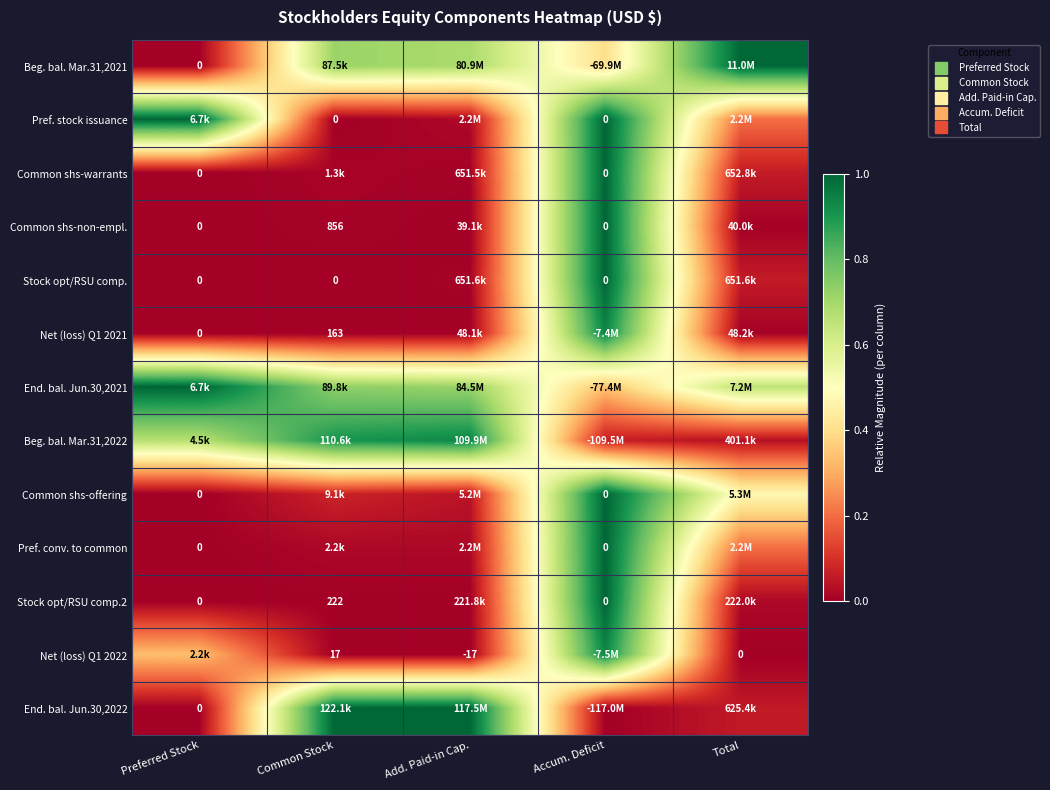

The End. bal. Jun.30,2022 series shows 0.0 at Preferred Stock. True or false?

True